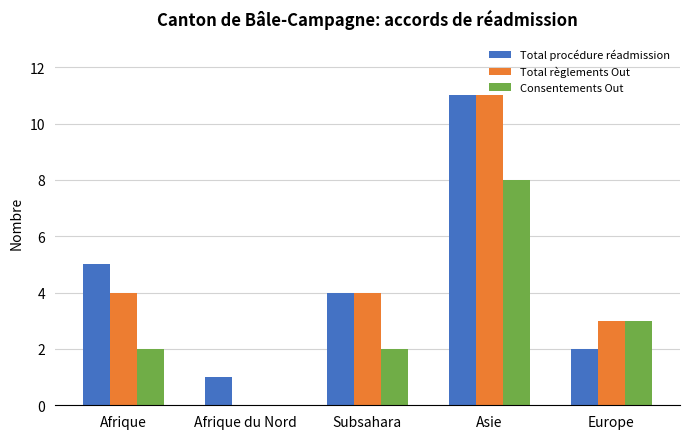

What is the sum of the Total procédure réadmission values at Afrique du Nord and Asie?

12